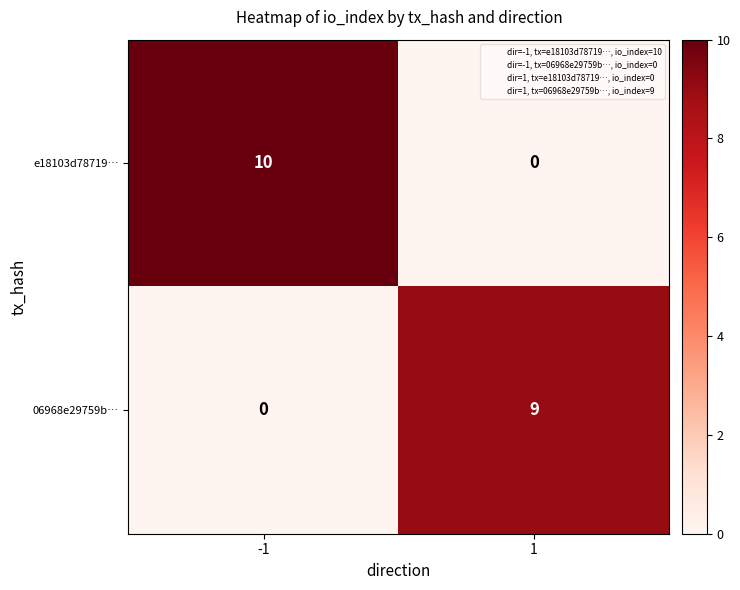

What is the sum of the 06968e29759b… values at -1 and 1?

9